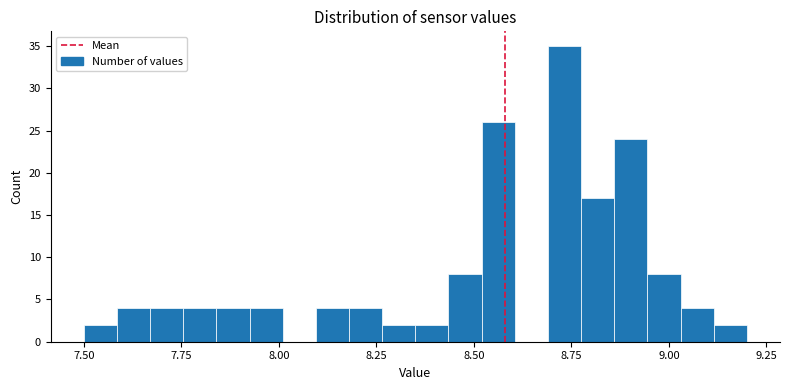

Around what value on the x-axis is the tallest bar? Give the approximate position of its centre, as read against the axis.

8.75